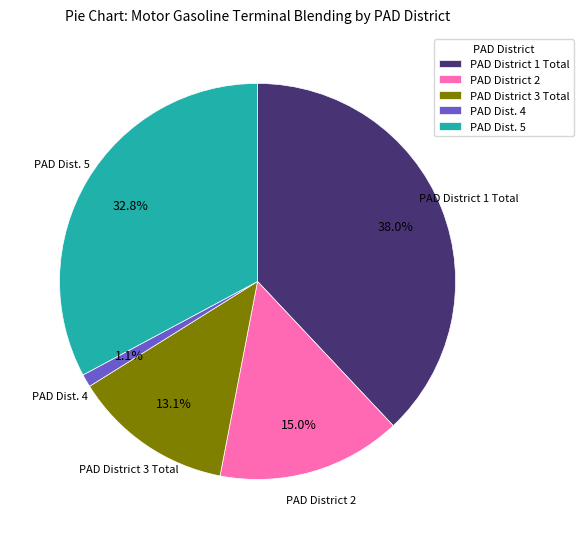

Does any single category account for the majority?

No